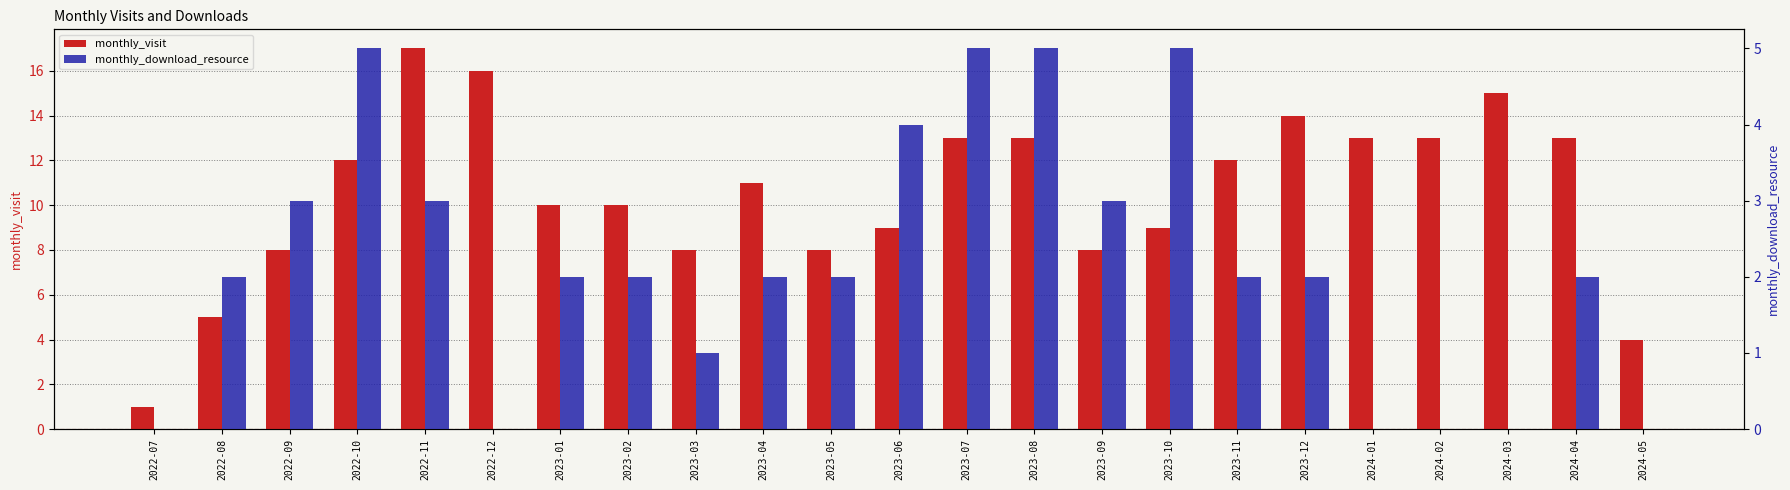

How many bars are there in each group?

2